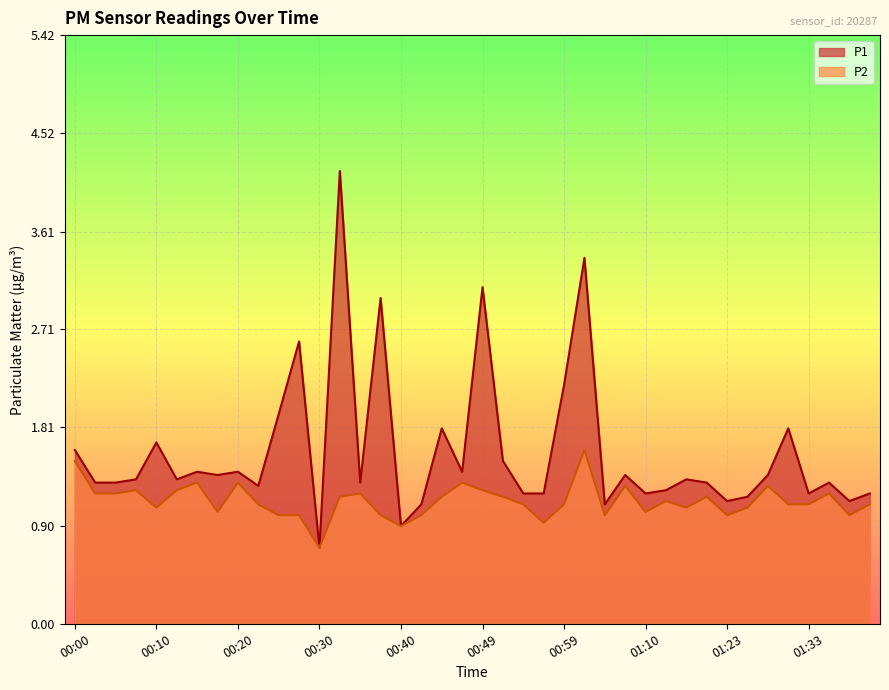

What is the label of the 37th point from the left?

01:33